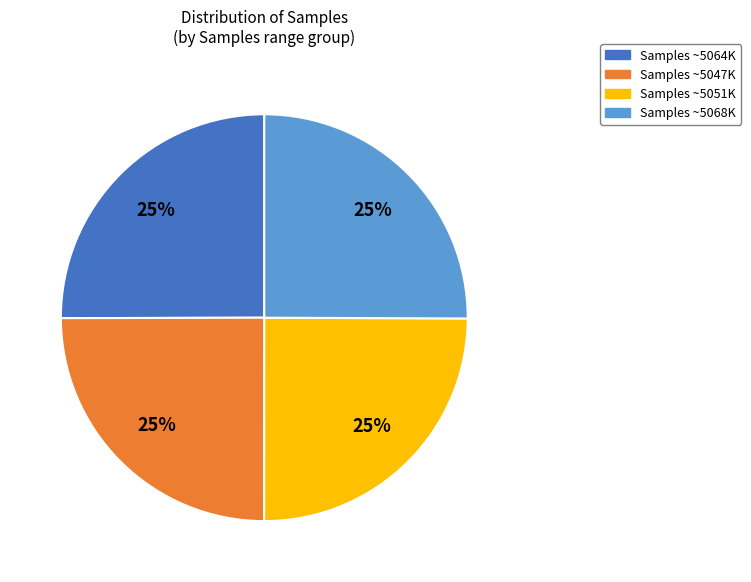

True or false: Samples ~5064K accounts for 25% of the total.

True